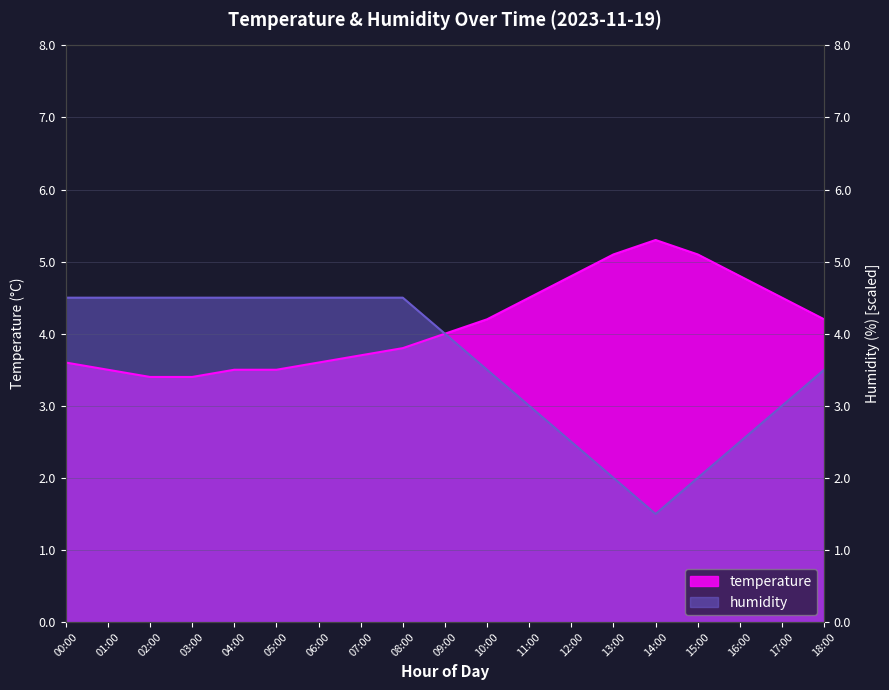

What is the spread (max minus min) of values at 05:00?

1.0